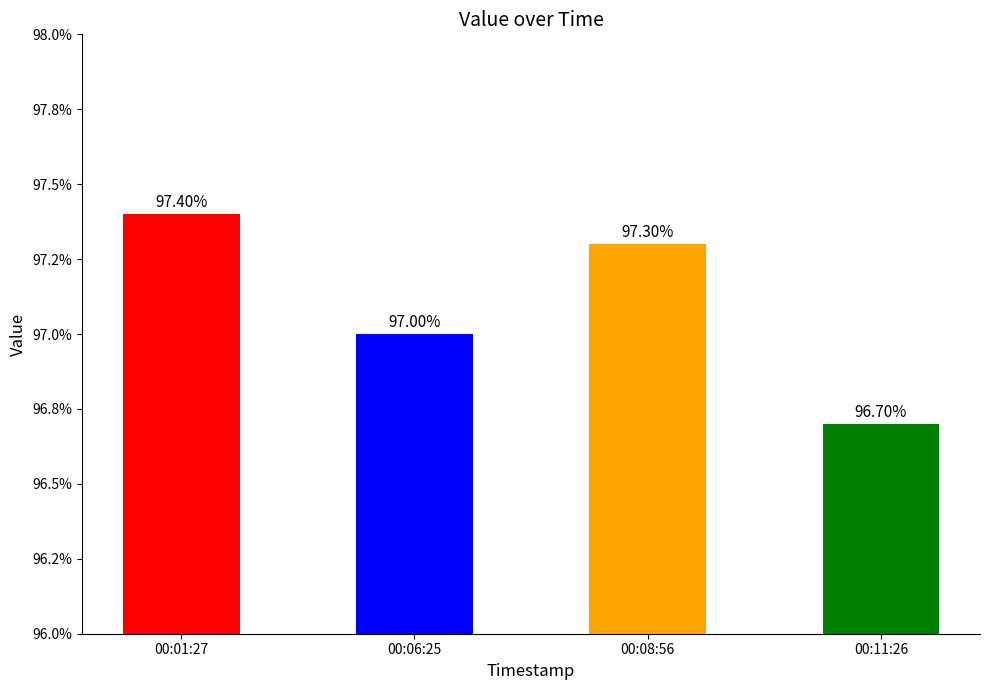

Reading left to right, what are all the values shown in this chart?

00:01:27=97.4	00:06:25=97.0	00:08:56=97.3	00:11:26=96.7